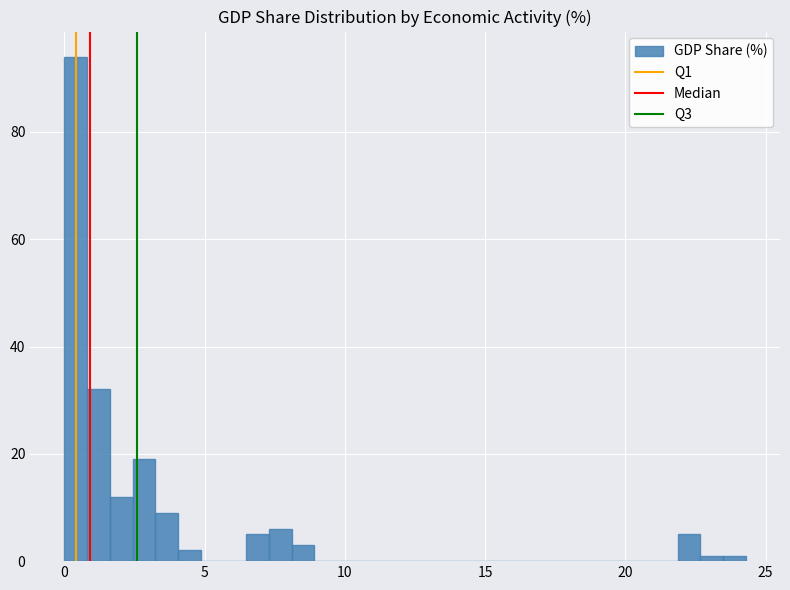

Read against the x-axis, roughly where is the centre of the tallest bar?

0.5